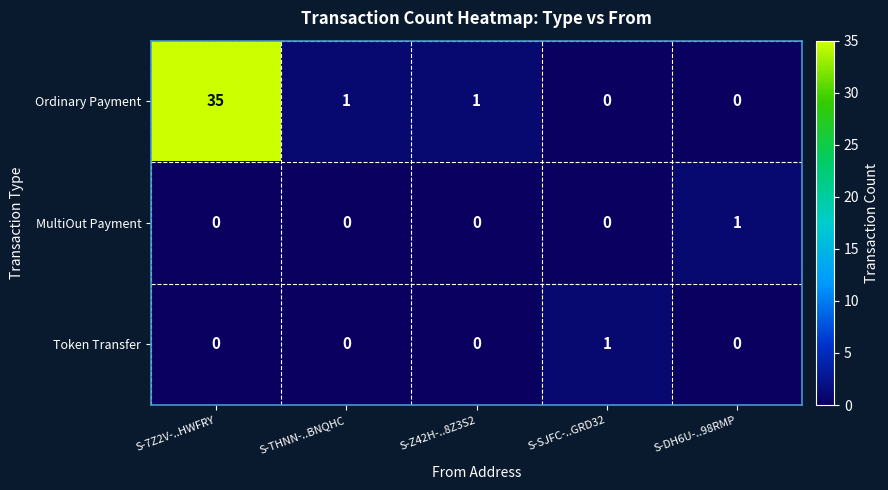

Reading right to left, transcribe all the data shown in this chart.

Ordinary Payment: S-DH6U-..98RMP=0	S-SJFC-..GRD32=0	S-Z42H-..8Z3S2=1	S-THNN-..BNQHC=1	S-7Z2V-..HWFRY=35
MultiOut Payment: S-DH6U-..98RMP=1	S-SJFC-..GRD32=0	S-Z42H-..8Z3S2=0	S-THNN-..BNQHC=0	S-7Z2V-..HWFRY=0
Token Transfer: S-DH6U-..98RMP=0	S-SJFC-..GRD32=1	S-Z42H-..8Z3S2=0	S-THNN-..BNQHC=0	S-7Z2V-..HWFRY=0